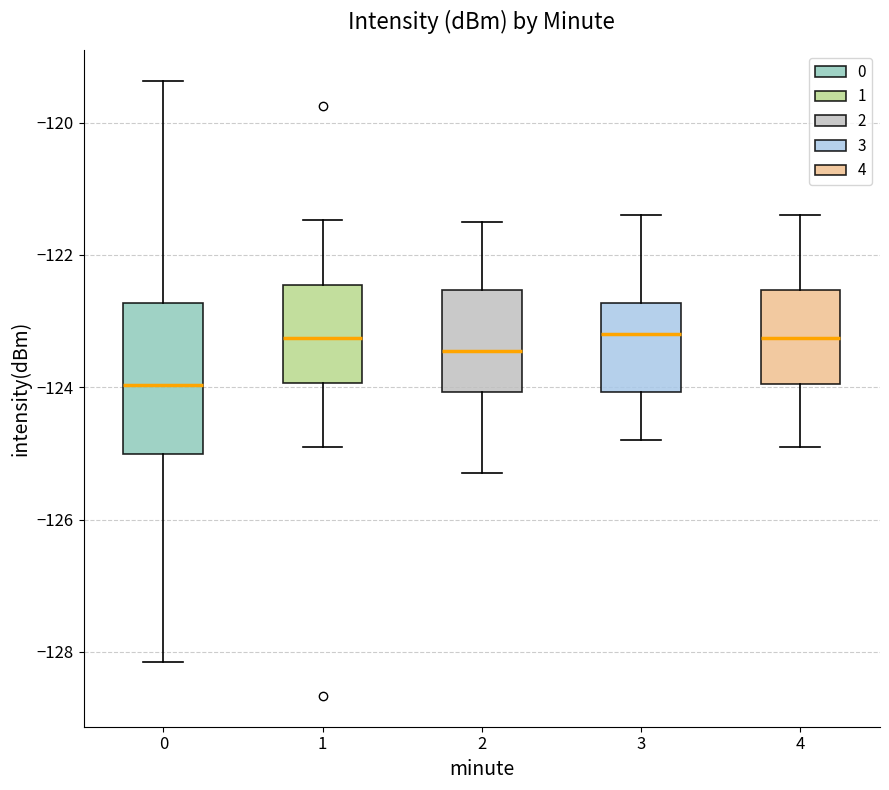

Which box has the lowest median line?

0